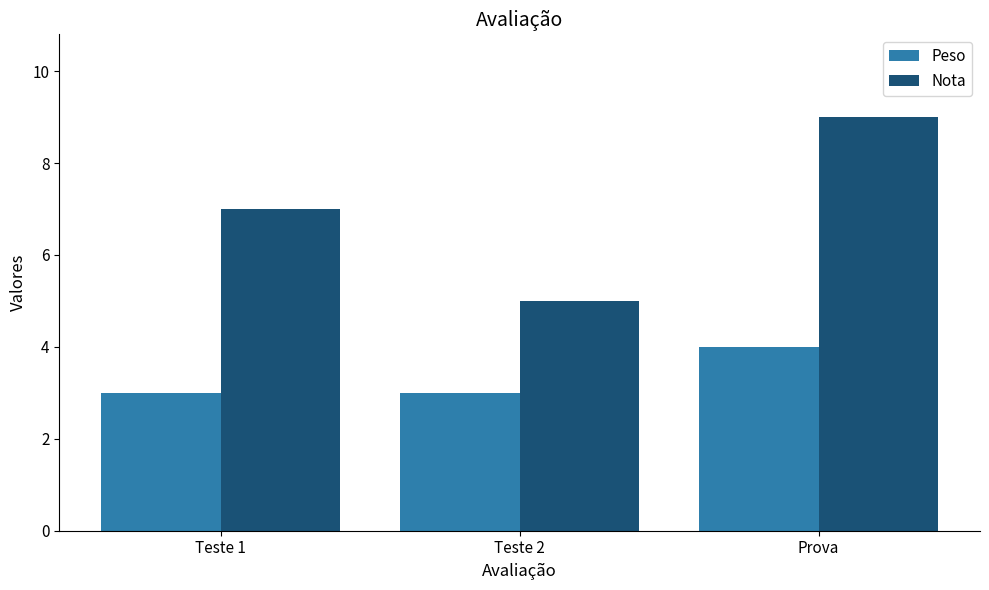

Reading left to right, what are all the values shown in this chart?

Peso: 3	3	4
Nota: 7	5	9